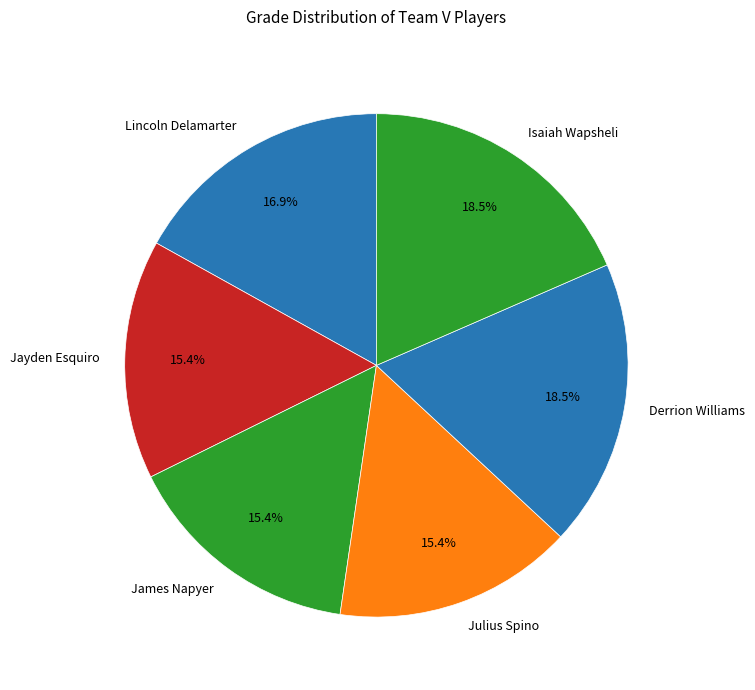

What percentage is the James Napyer slice, to the nearest percent?

15%